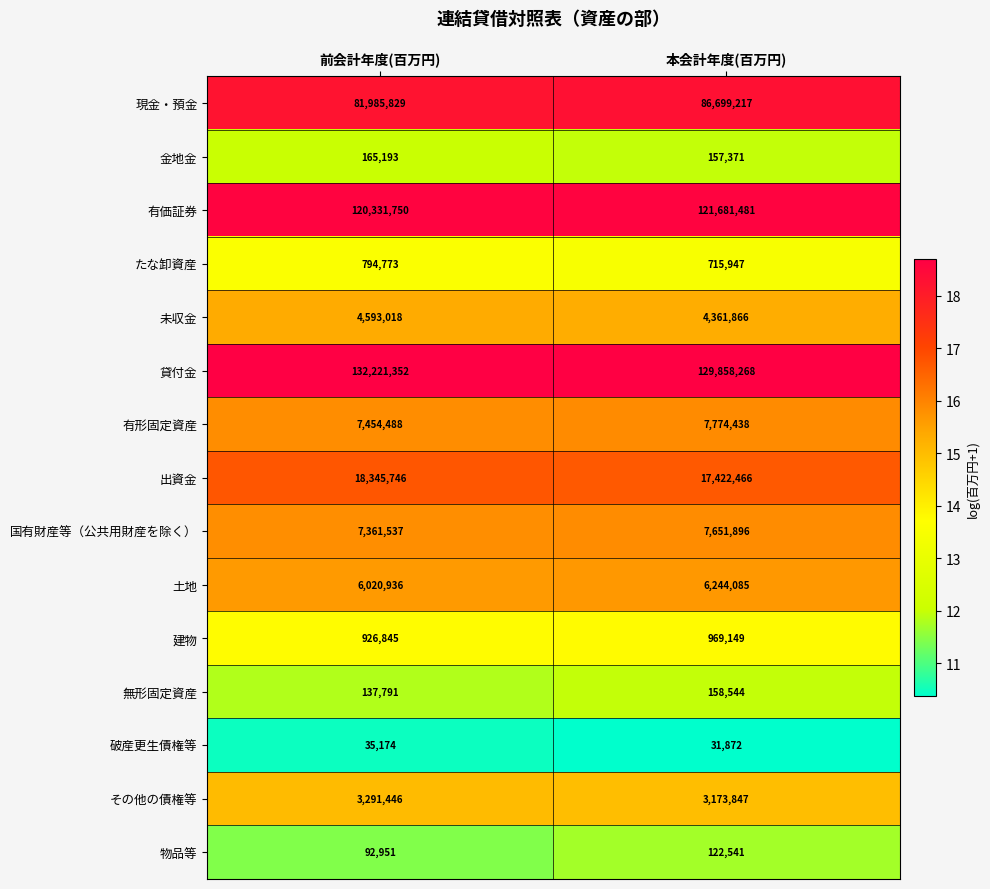

At 本会計年度(百万円), list the series in order from largest to smallest.

貸付金, 有価証券, 現金・預金, 出資金, 有形固定資産, 国有財産等（公共用財産を除く）, 土地, 未収金, その他の債権等, 建物, たな卸資産, 無形固定資産, 金地金, 物品等, 破産更生債権等